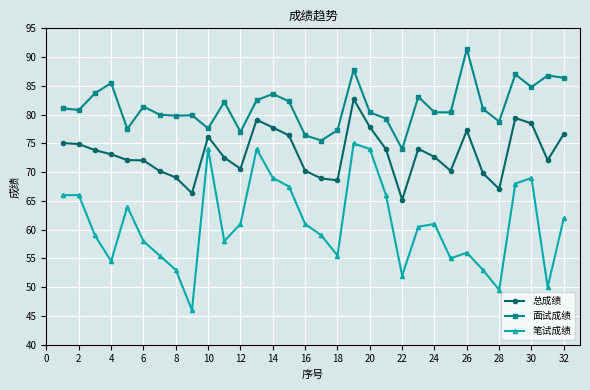

Rank the series by their average value, from highest to lowest.

面试成绩, 总成绩, 笔试成绩